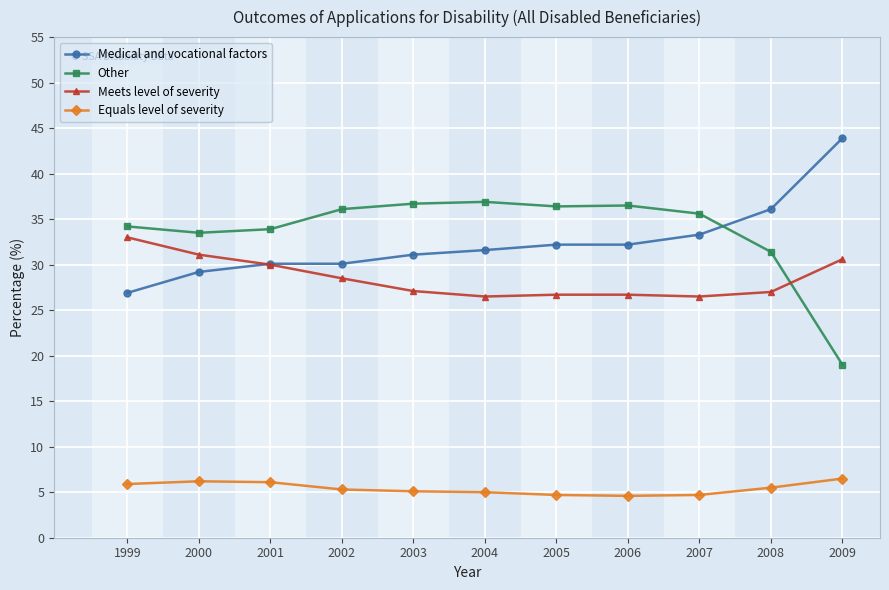

What is the difference between the Equals level of severity values at 2003 and 2002?

0.2